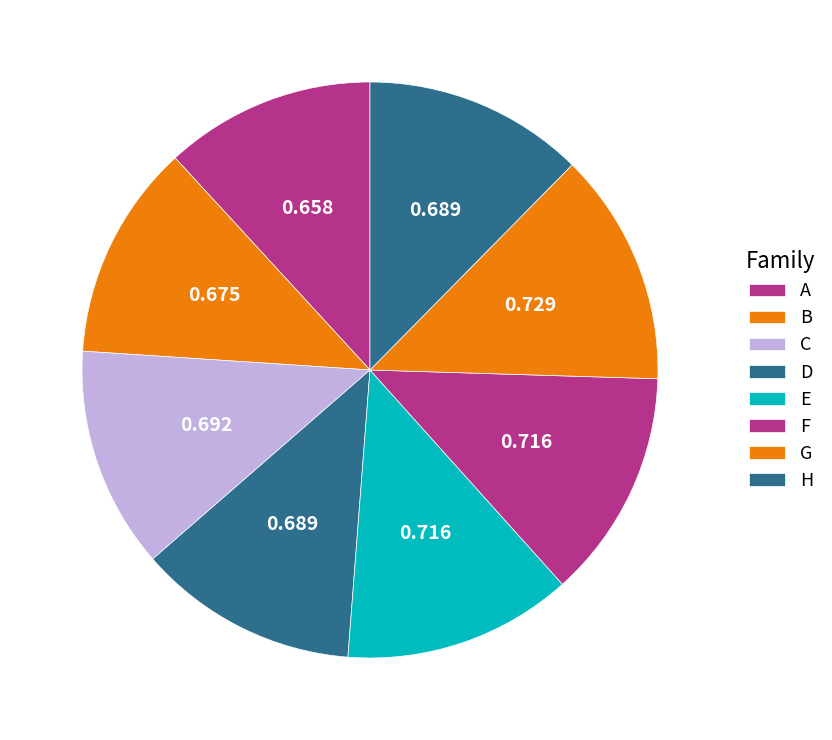

To the nearest percent, what percentage of the pie is A?

12%